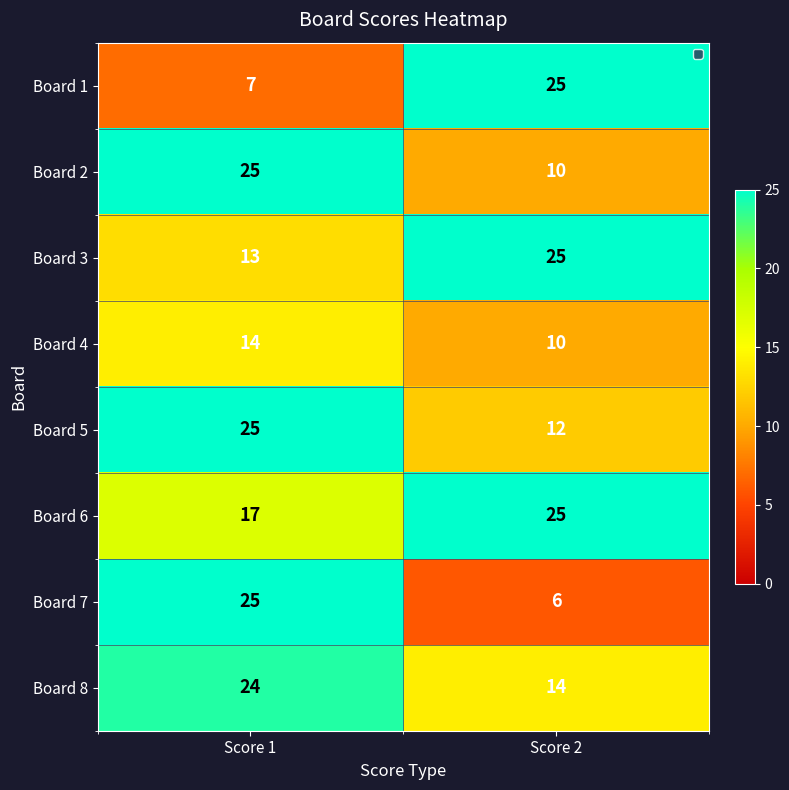

Count the number of categories in the chart.

2